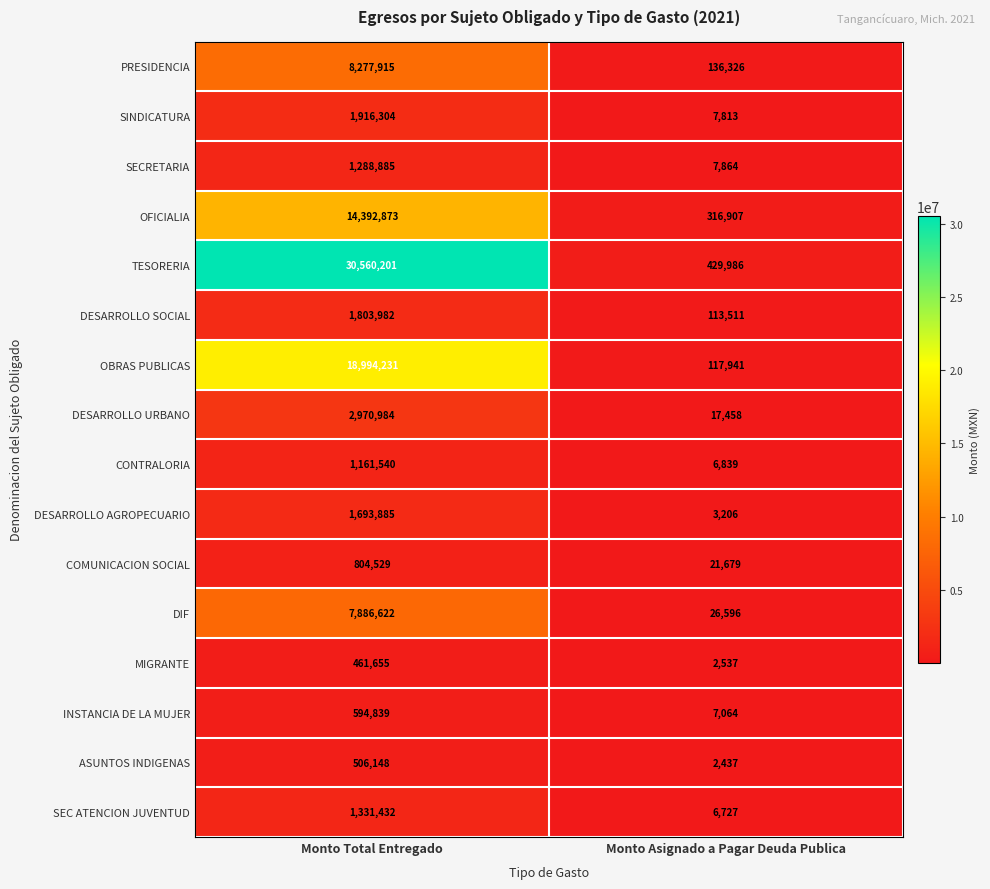

How many categories are shown in the chart?

2